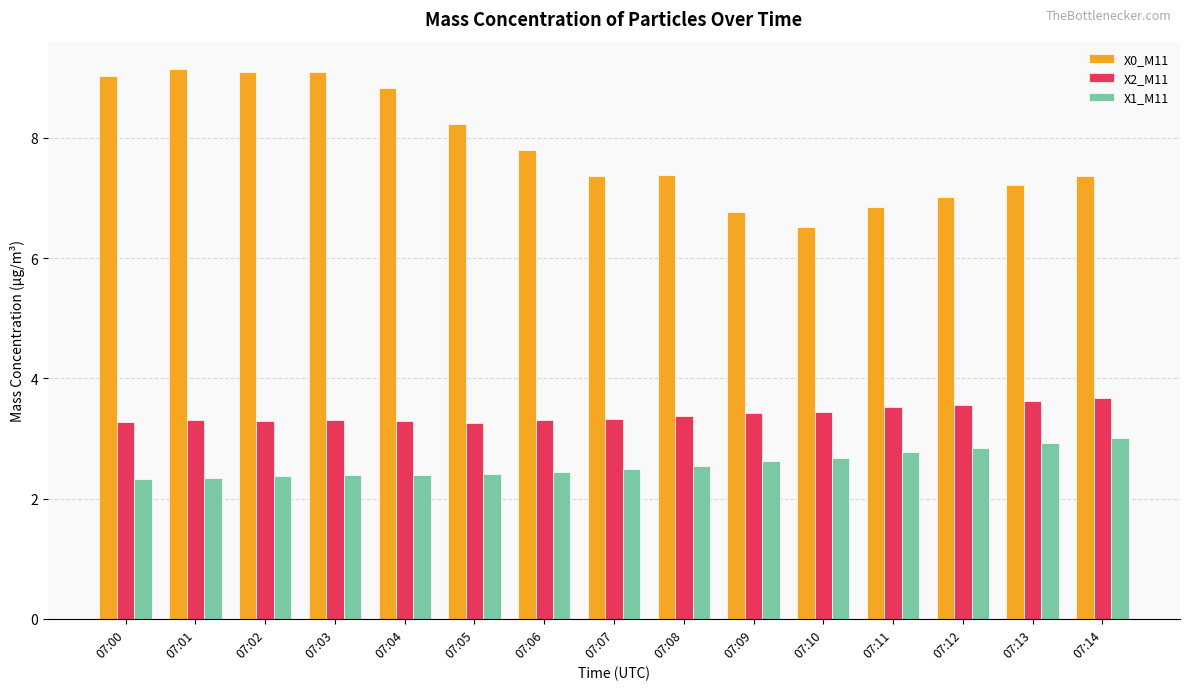

Which series has the widest spread of values?

X0_M11